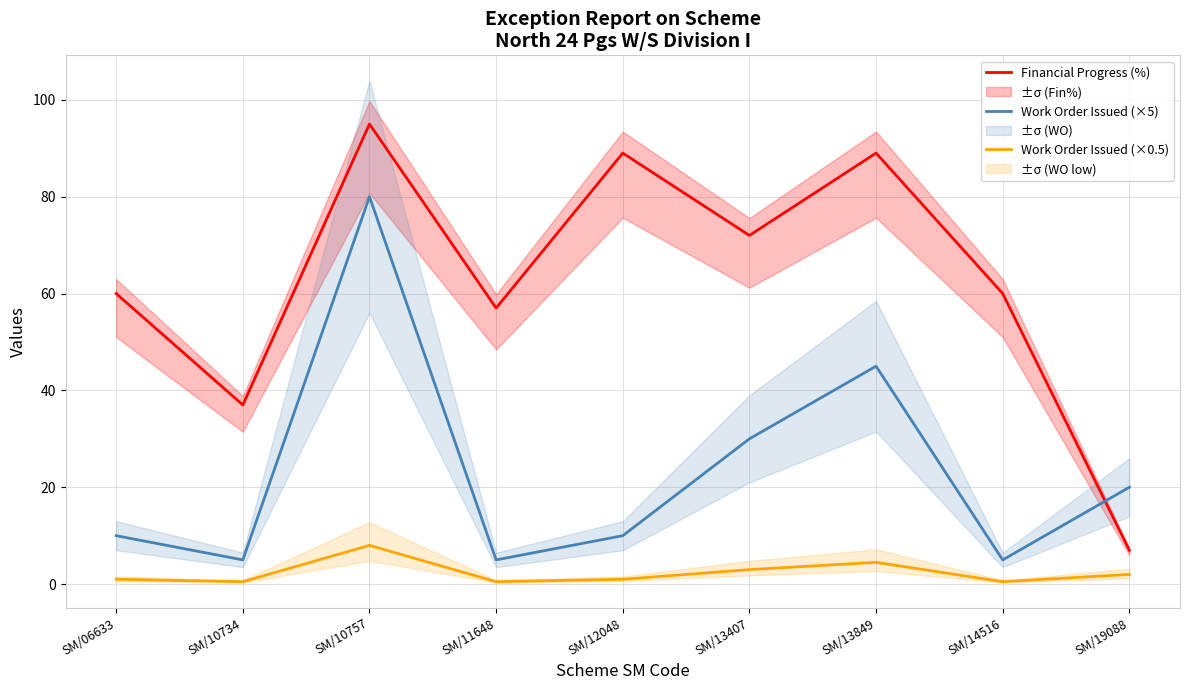

What is the difference between the maximum and minimum values in the Work Order Issued (×0.5) series?

7.5